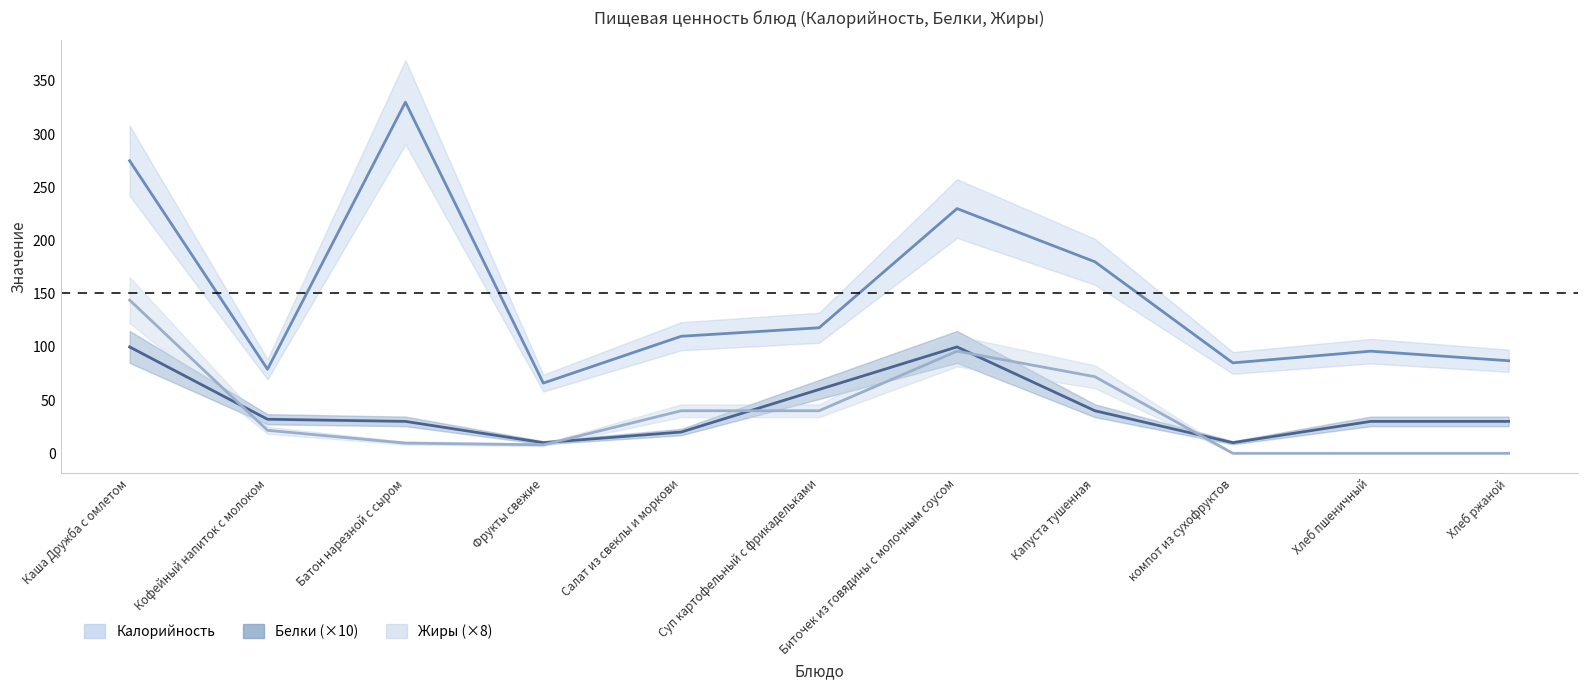

True or false: Калорийность has more than 0 points higher than both neighbors.

True